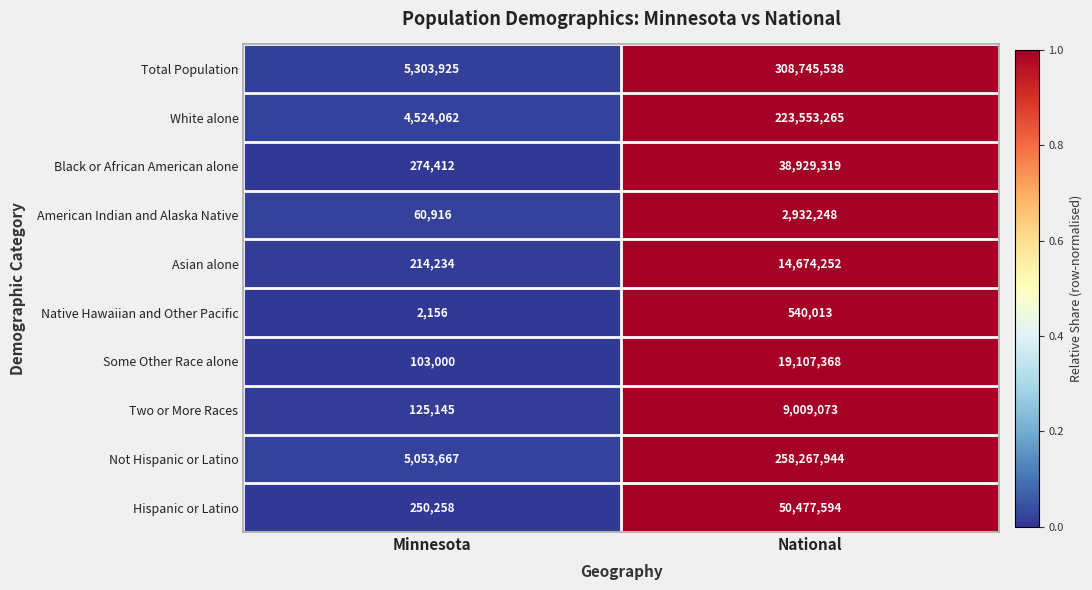

What is the total value across all series at Minnesota?

15911775